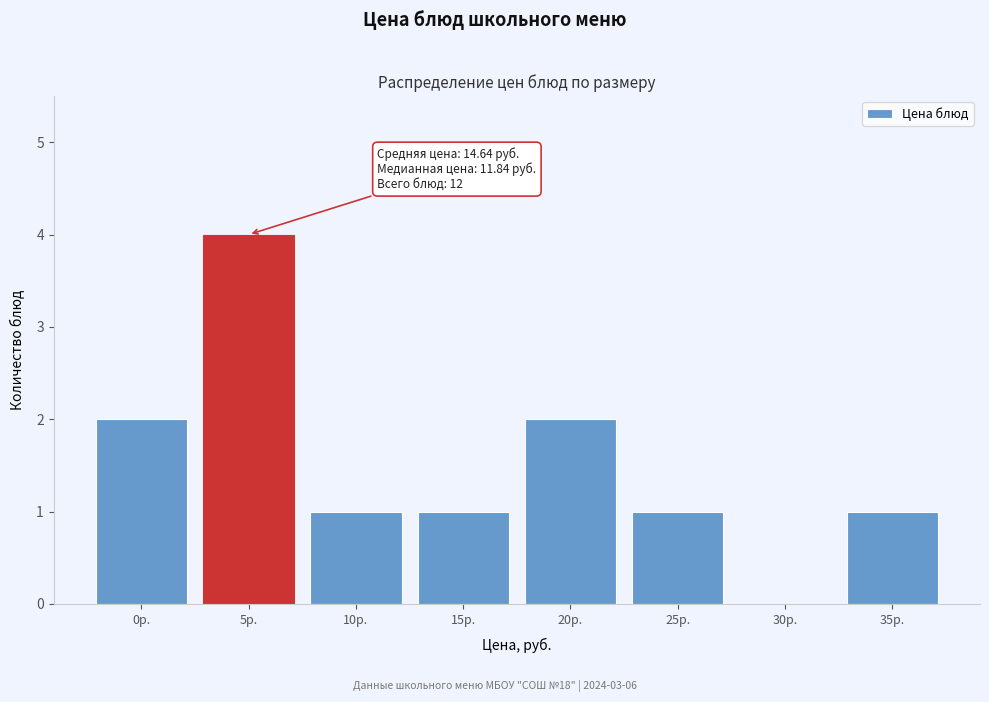

Reading left to right, transcribe all the data shown in this chart.

0р.=2	5р.=4	10р.=1	15р.=1	20р.=2	25р.=1	30р.=0	35р.=1